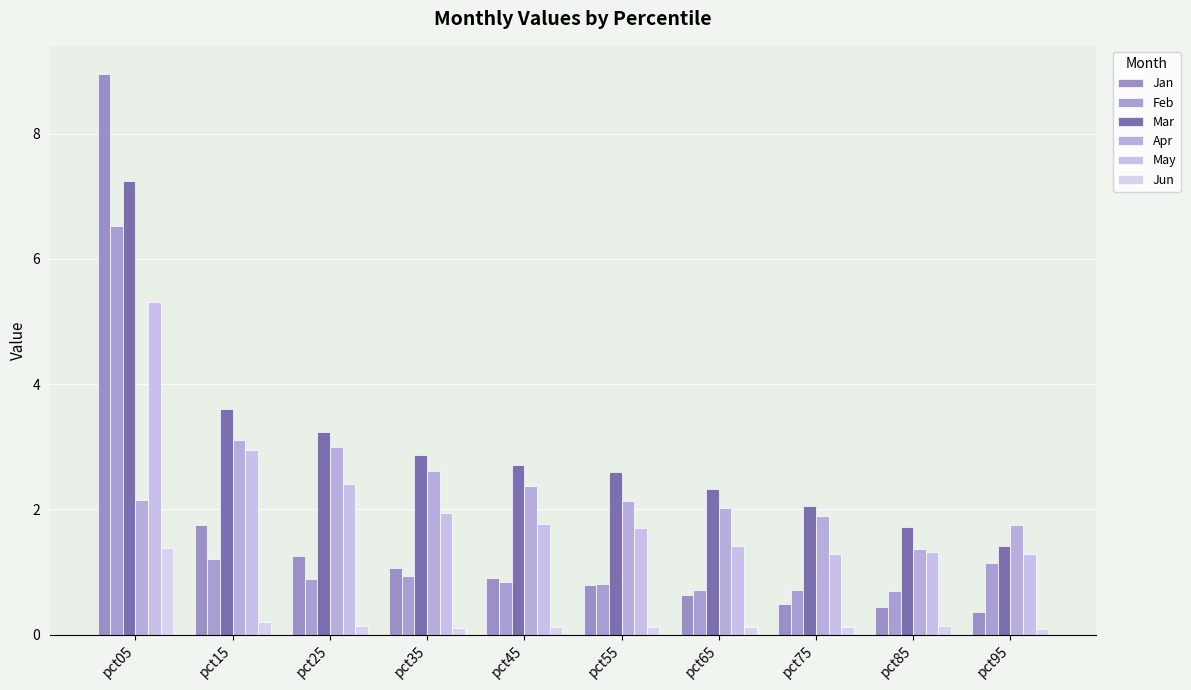

Are the bars horizontal?

No